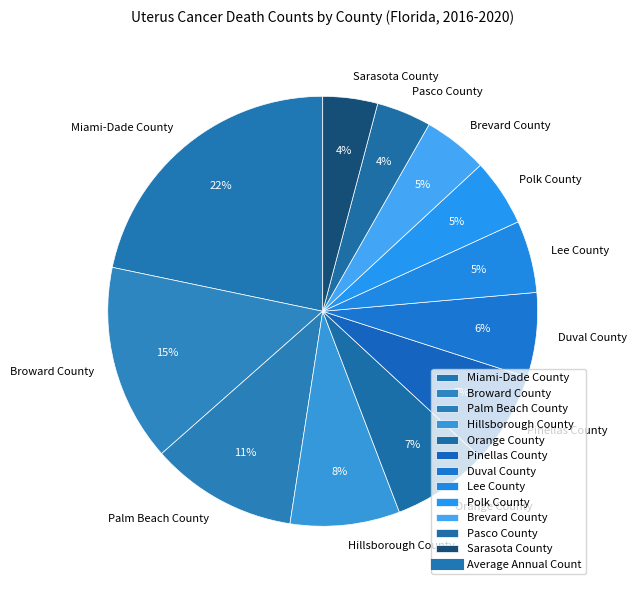

Which category has the biggest portion of the pie?

Miami-Dade County